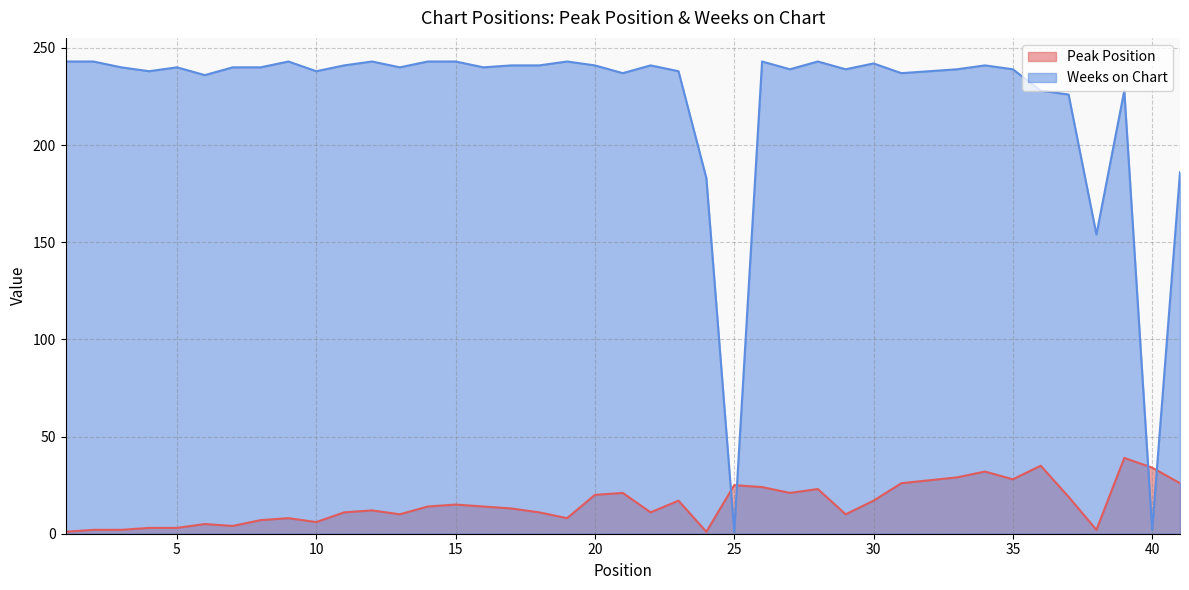

True or false: Peak Position has a value of 10 at 29.

True